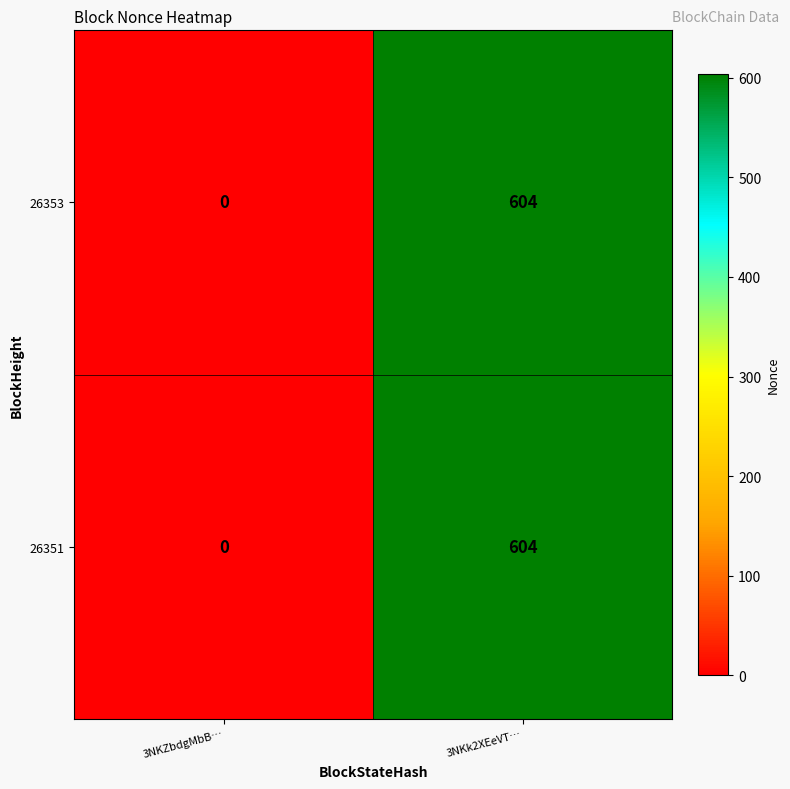

Rank the categories by 26351 value from highest to lowest.

3NKk2XEeVT…, 3NKZbdgMbB…